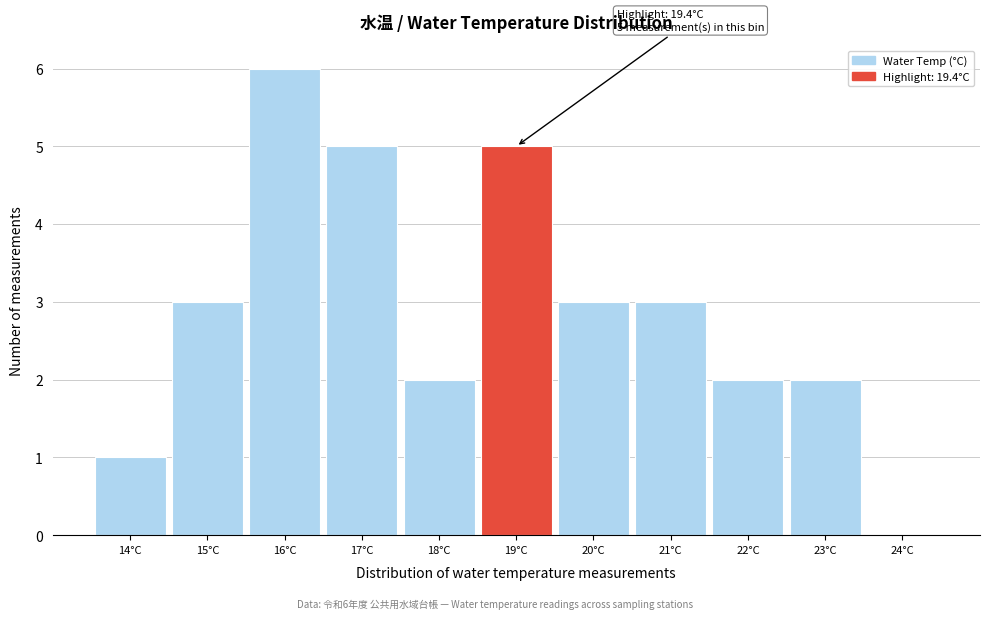

Reading left to right, list all the values displayed in this chart.

14°C=1	15°C=3	16°C=6	17°C=5	18°C=2	19°C=5	20°C=3	21°C=3	22°C=2	23°C=2	24°C=0